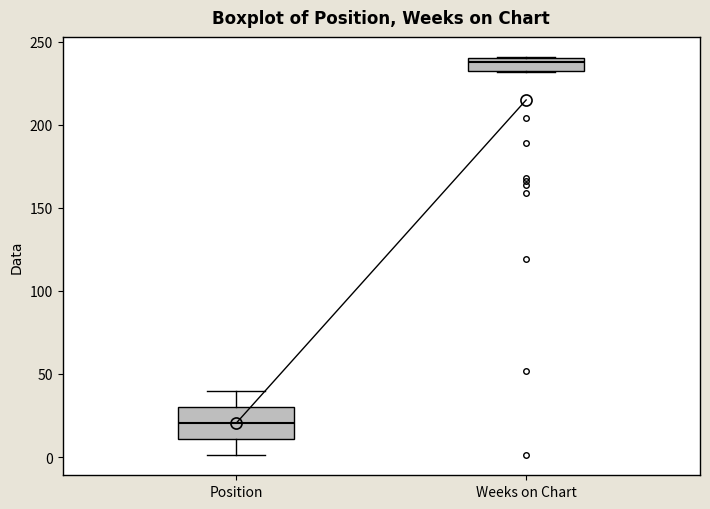

Where is the upper edge of the box for Weeks on Chart on the y-axis? The values are not printed on the chart, so give them approximately, as read against the axis.

240